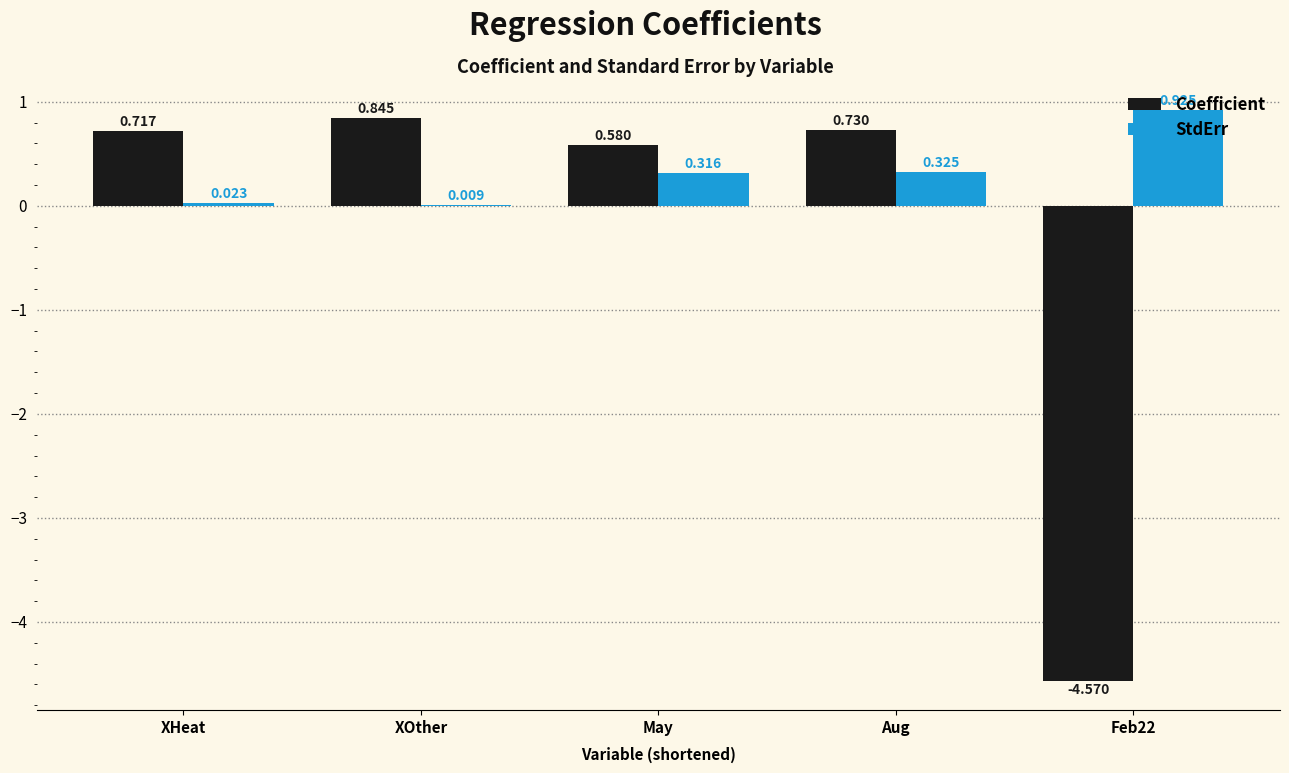

At which label is Coefficient closest to -1?

May